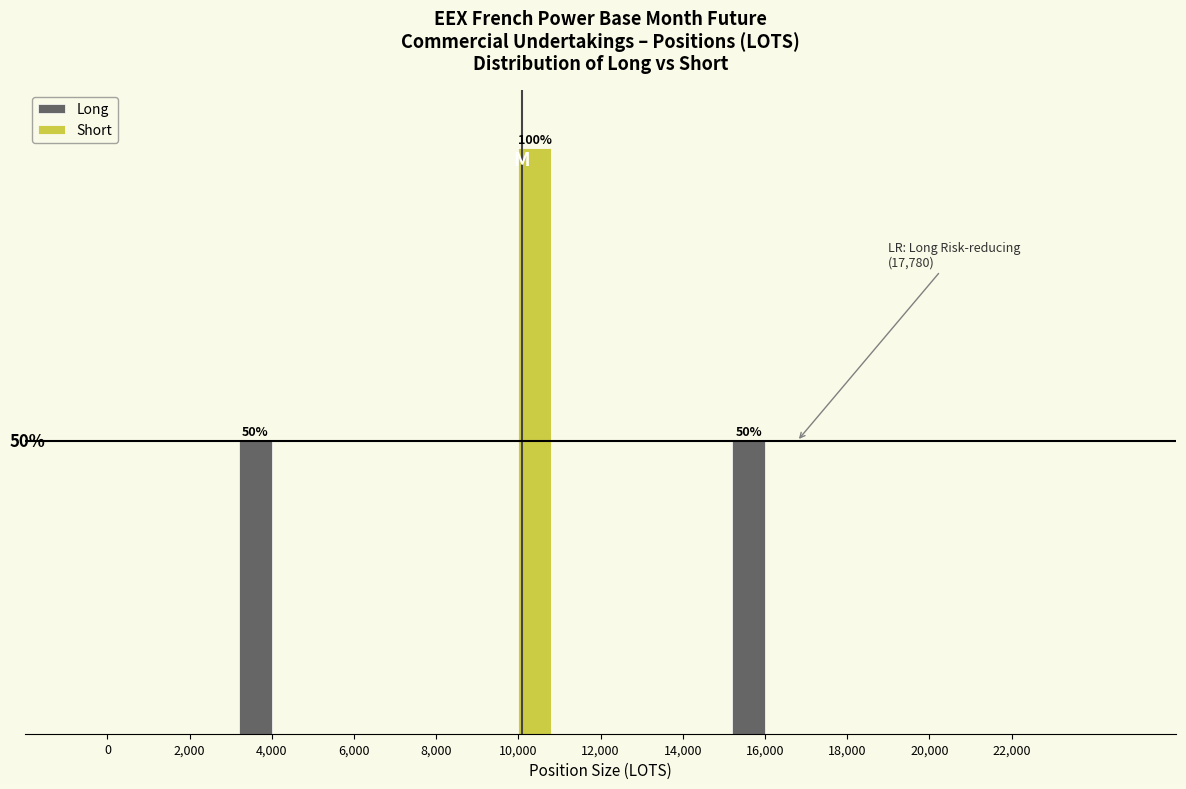

What are all the series names shown in the legend?

Long, Short